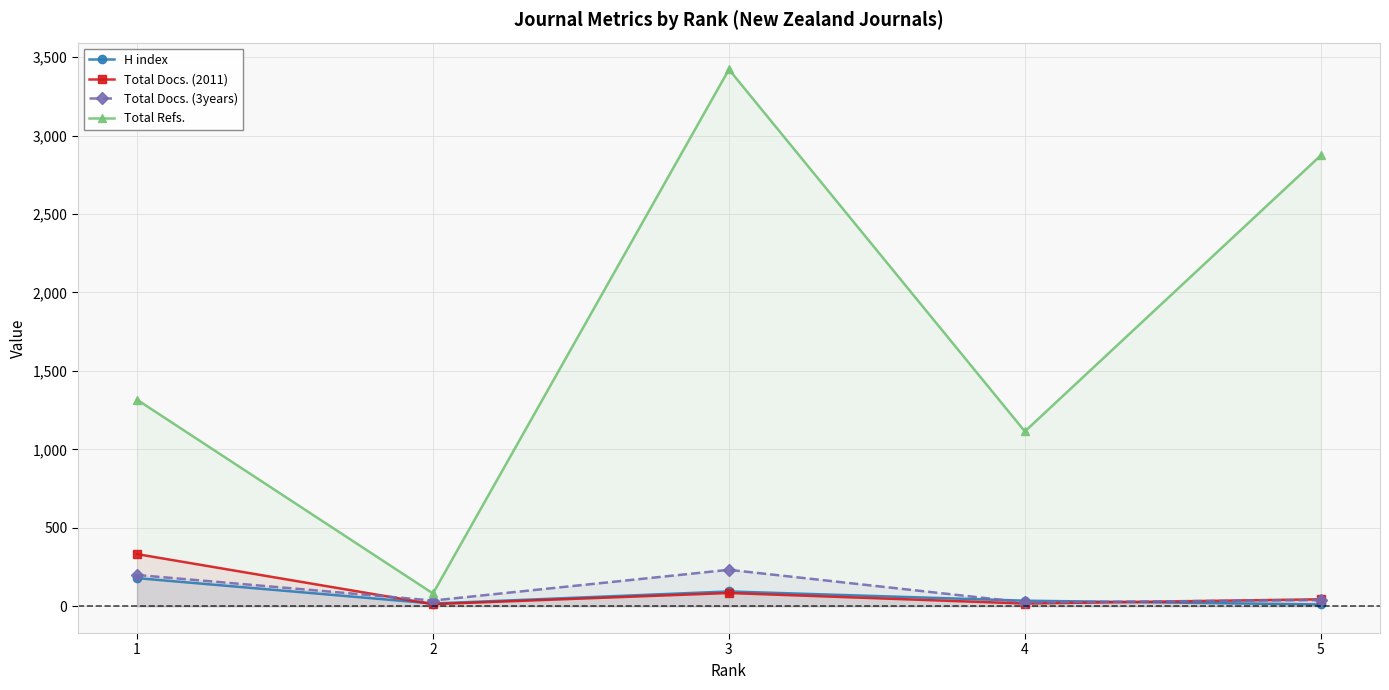

Which series changed the most between 3 and 5?

Total Refs.